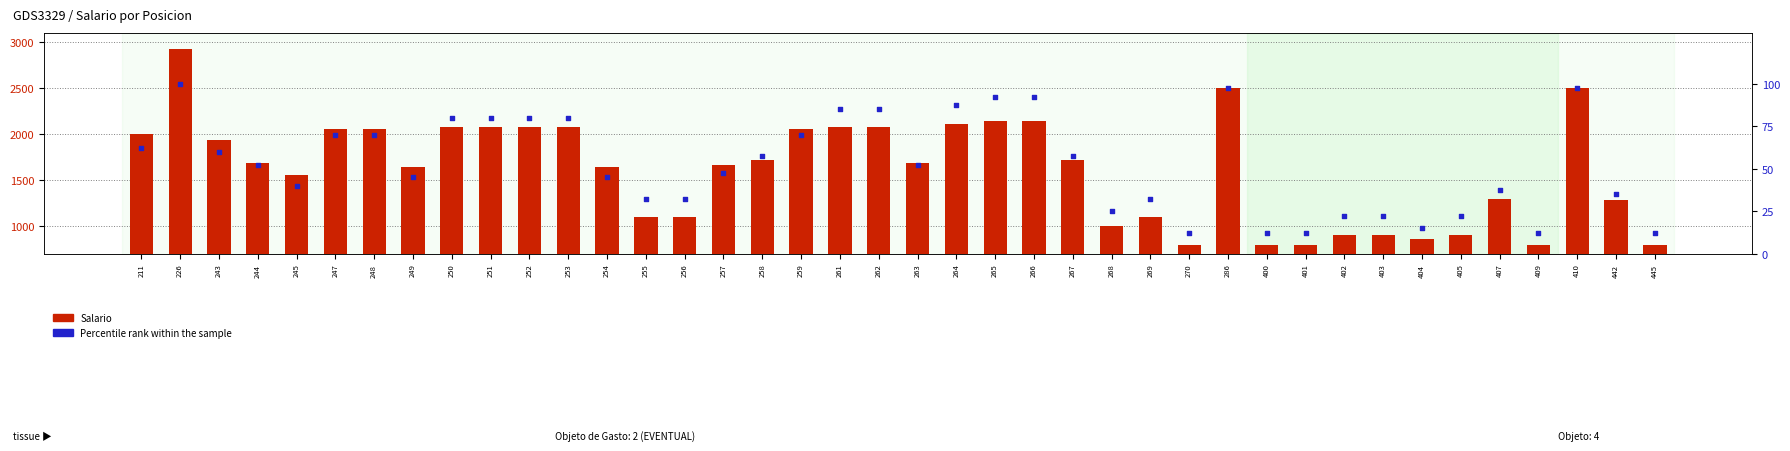

At which category is the sum across all series the highest?

226